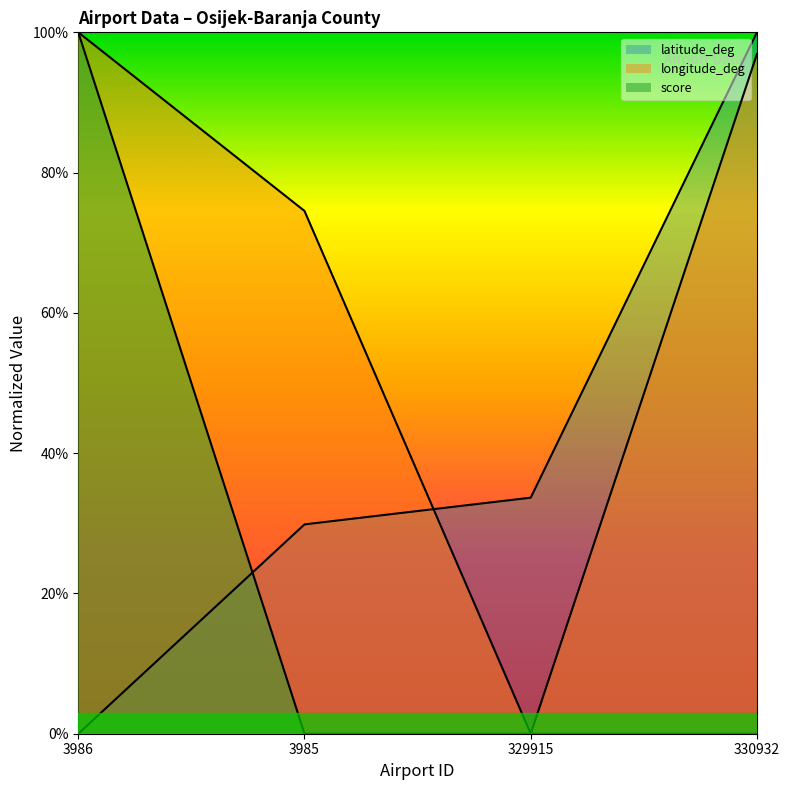

Reading left to right, what are all the values shown in this chart?

latitude_deg: 0.0	0.3	0.3	1.0
longitude_deg: 1.0	0.7	0.0	1.0
score: 1.0	0.0	0.0	0.0